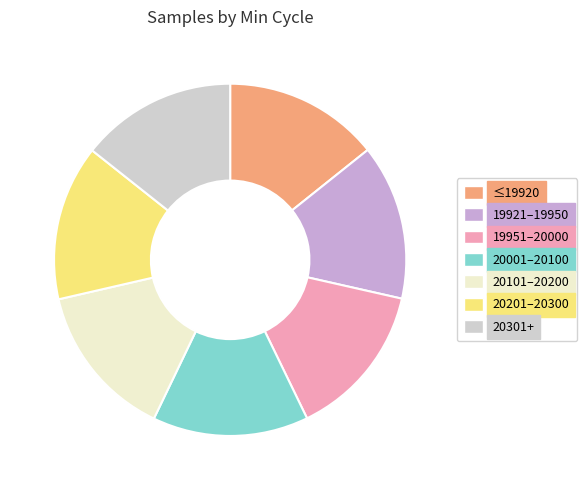

Does 20301+ account for over 50% of the chart?

No